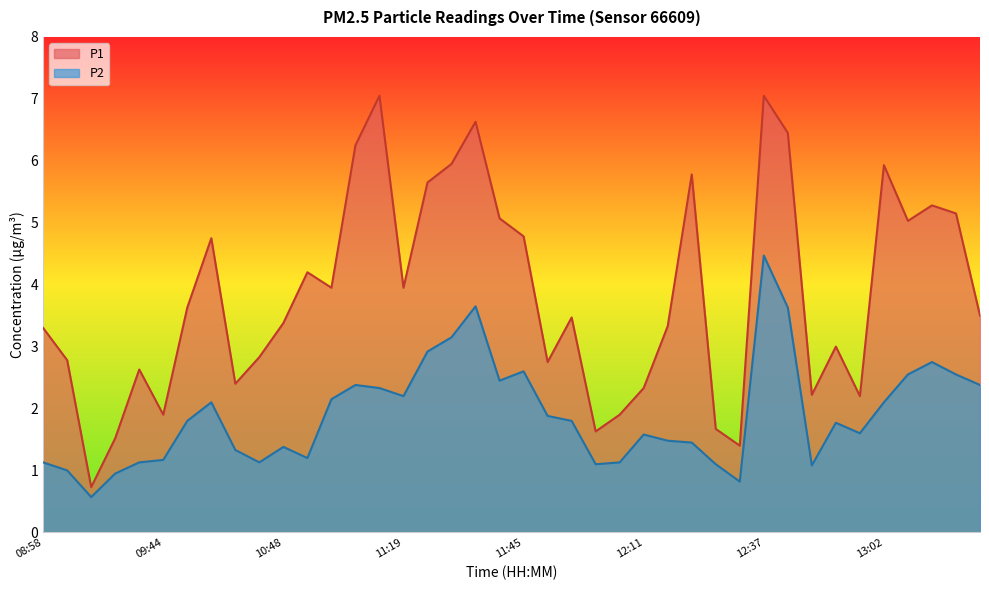

Reading left to right, transcribe all the data shown in this chart.

P1: 08:58=3.3	09:03=2.8	09:21=0.7	09:32=1.5	09:38=2.6	09:44=1.9	10:25=3.6	10:30=4.8	10:37=2.4	10:42=2.8	10:48=3.4	10:53=4.2	10:58=4.0	11:09=6.2	11:14=7.0	11:19=4.0	11:24=5.7	11:29=6.0	11:35=6.6	11:40=5.1	11:45=4.8	11:50=2.8	11:55=3.5	12:00=1.6	12:06=1.9	12:11=2.3	12:16=3.3	12:21=5.8	12:26=1.7	12:32=1.4	12:37=7.0	12:42=6.5	12:47=2.2	12:52=3.0	12:57=2.2	13:02=5.9	13:08=5.0	13:13=5.3	13:18=5.2	13:24=3.5
P2: 08:58=1.1	09:03=1.0	09:21=0.6	09:32=0.9	09:38=1.1	09:44=1.2	10:25=1.8	10:30=2.1	10:37=1.3	10:42=1.1	10:48=1.4	10:53=1.2	10:58=2.1	11:09=2.4	11:14=2.3	11:19=2.2	11:24=2.9	11:29=3.1	11:35=3.6	11:40=2.5	11:45=2.6	11:50=1.9	11:55=1.8	12:00=1.1	12:06=1.1	12:11=1.6	12:16=1.5	12:21=1.4	12:26=1.1	12:32=0.8	12:37=4.5	12:42=3.6	12:47=1.1	12:52=1.8	12:57=1.6	13:02=2.1	13:08=2.5	13:13=2.8	13:18=2.5	13:24=2.4